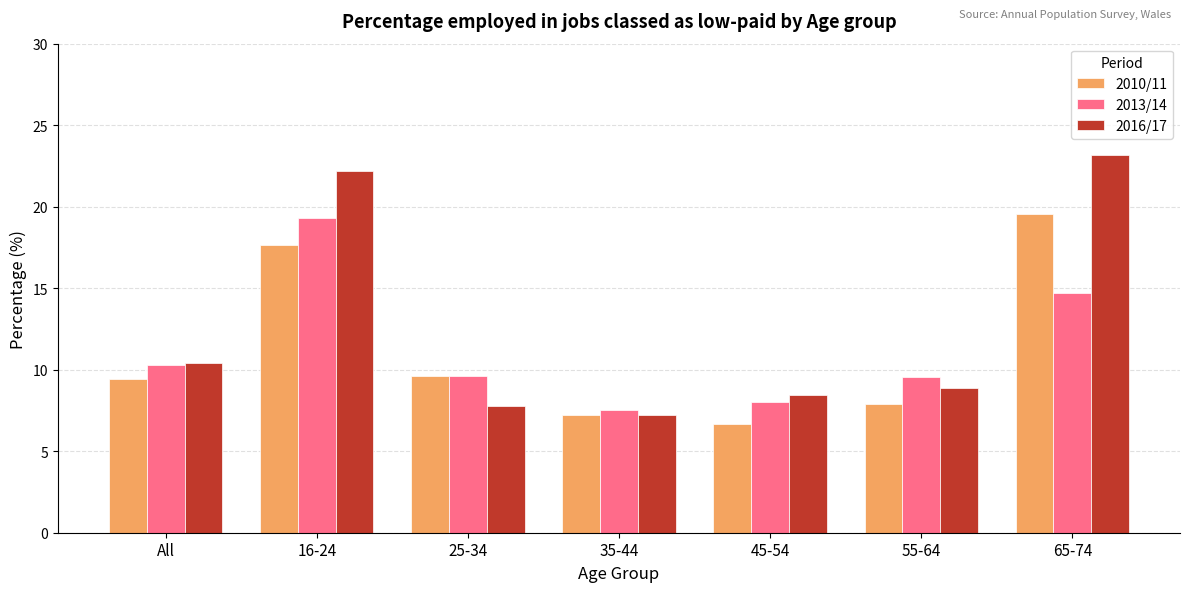

What is the approximate value of 2010/11 at 16-24?

17.6